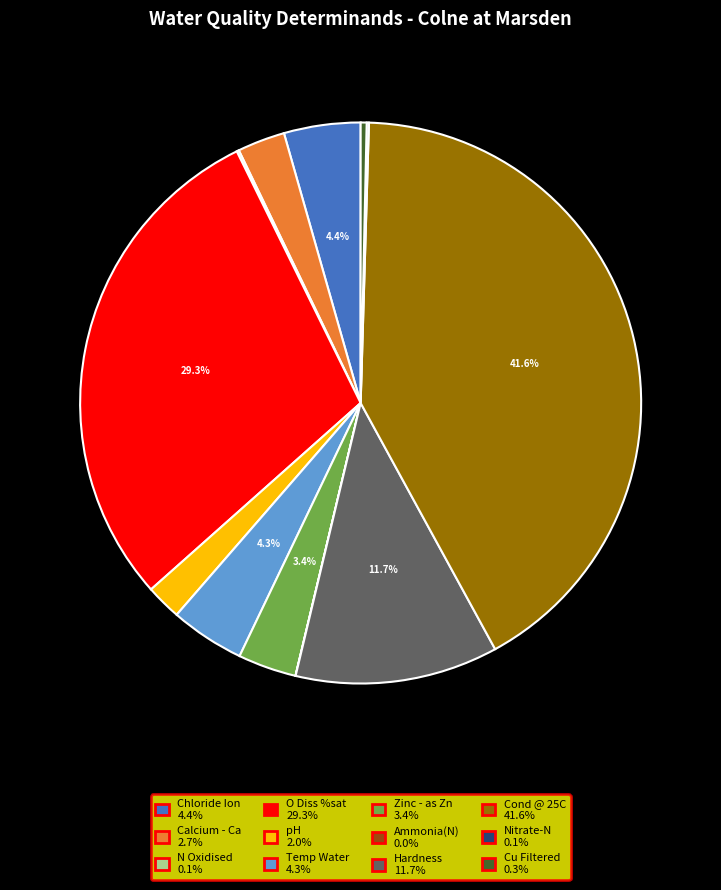

Which category has the biggest portion of the pie?

Cond @ 25C